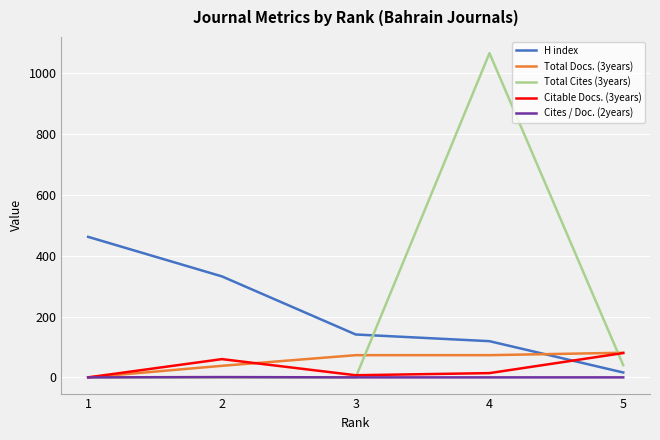

Count the Cites / Doc. (2years) values in the range 0 to 1.

5